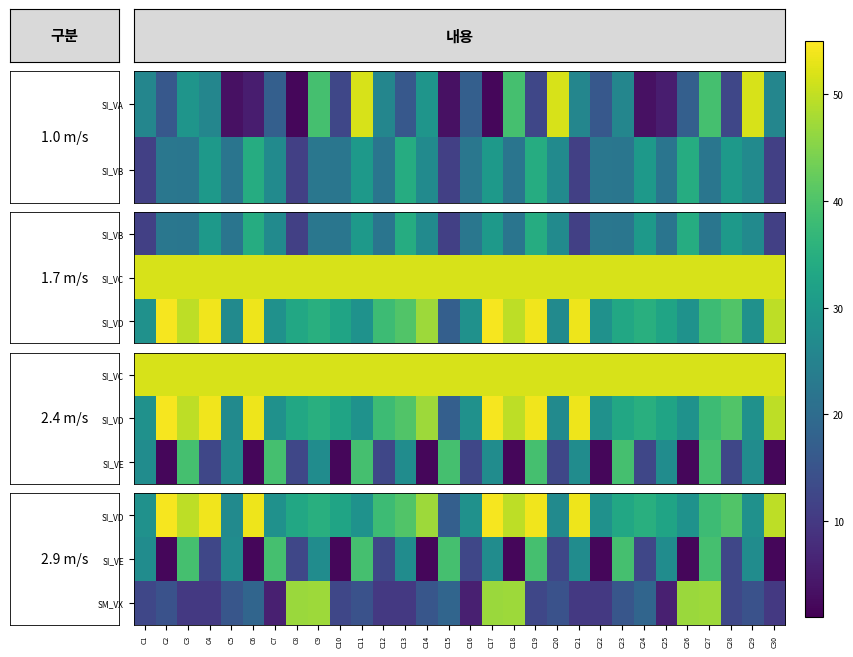

What is the sum of all SI_VE values?

593.3